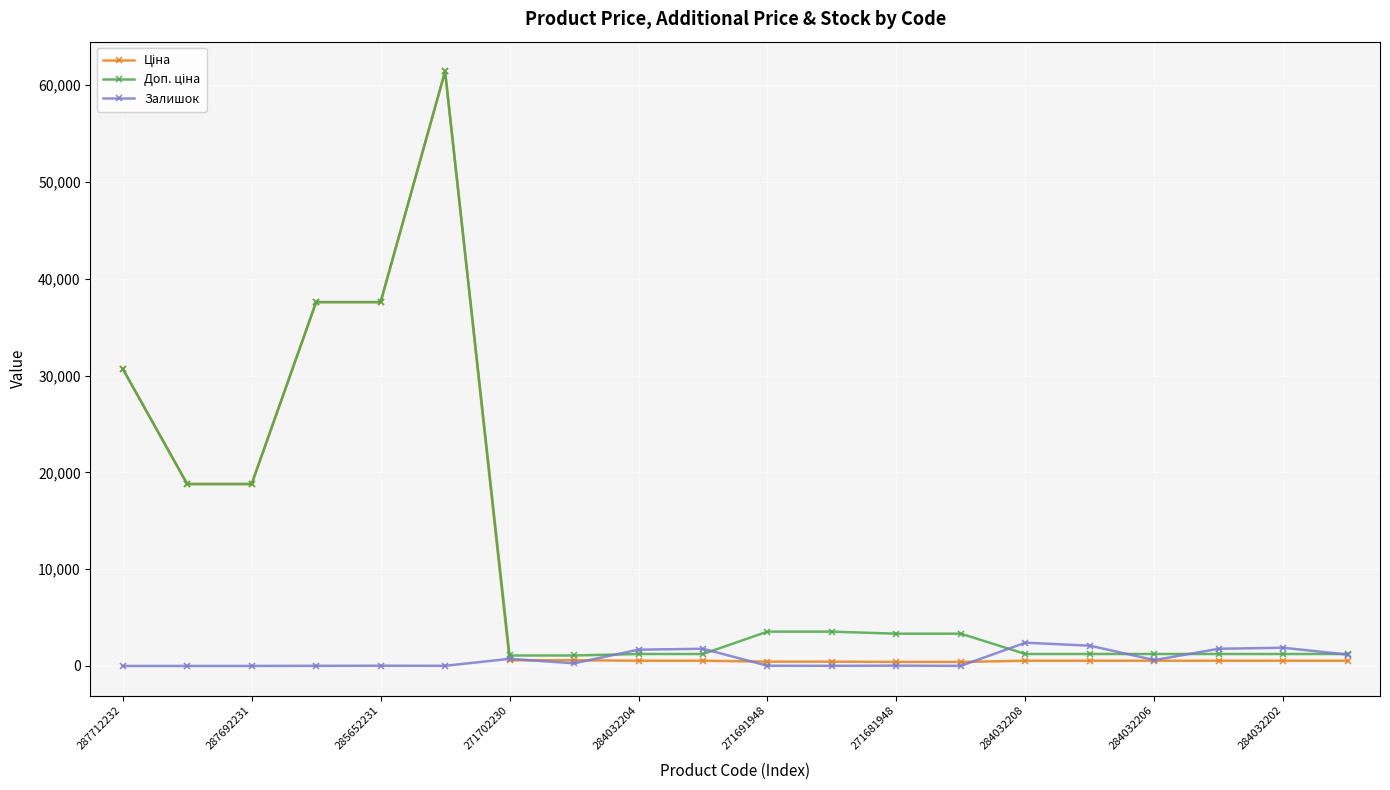

What is the maximum value for Залишок?

2400.0